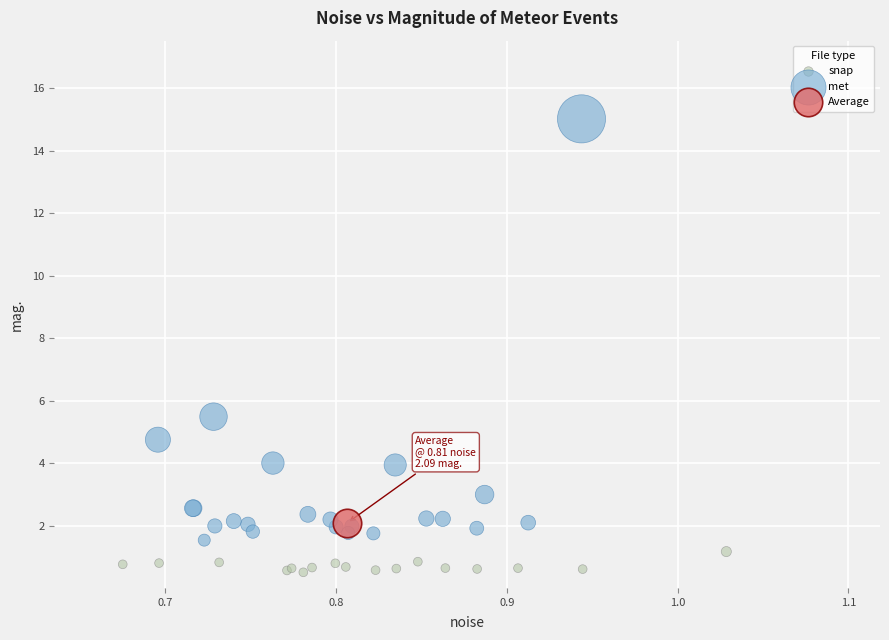

Which series contains the highest Y value?

met